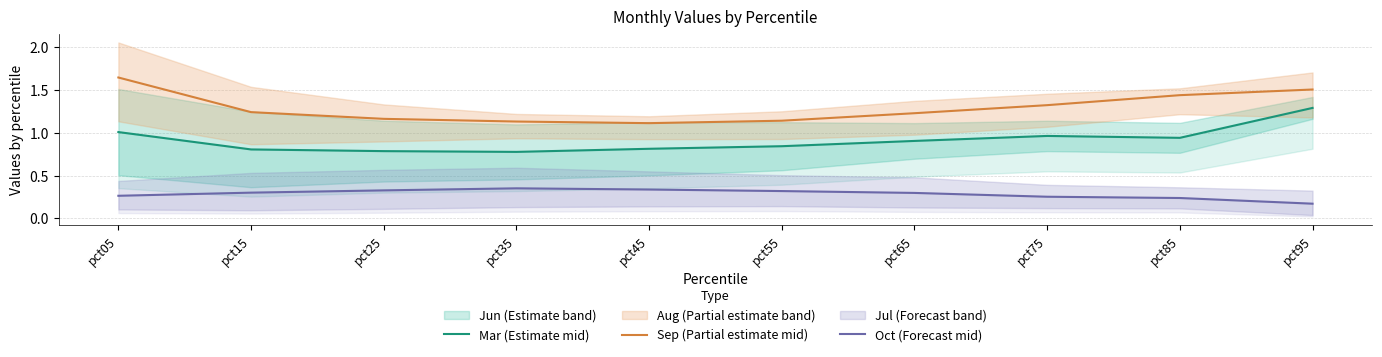

What is the maximum value shown in the chart?

1.6